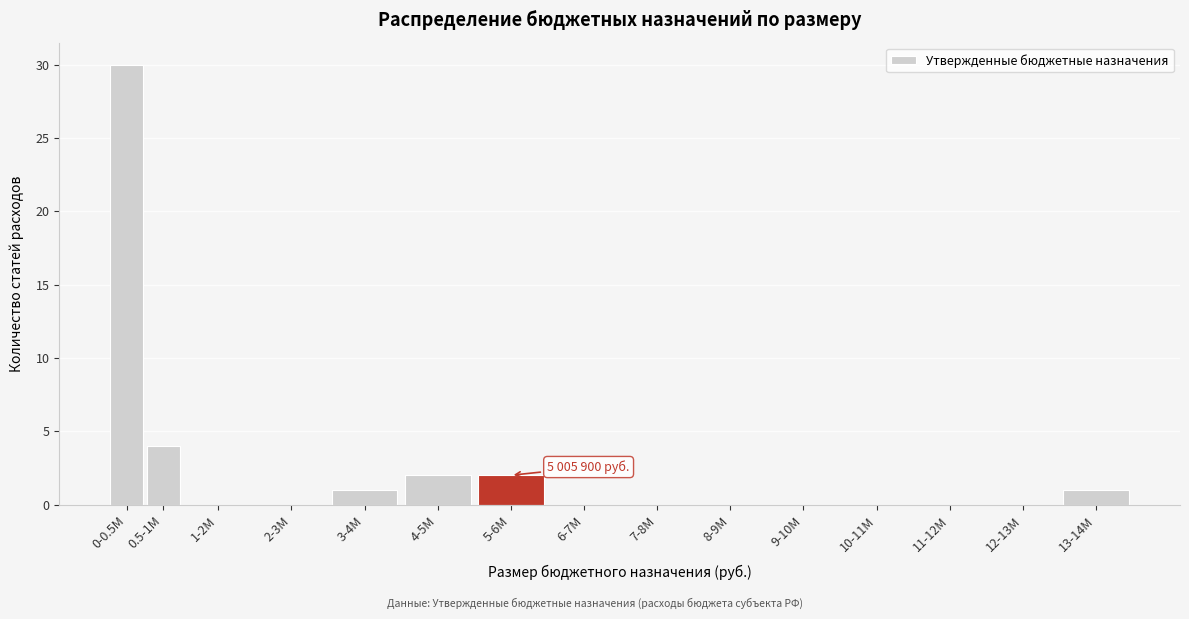

Reading right to left, transcribe all the data shown in this chart.

13-14M=1	12-13M=0	11-12M=0	10-11M=0	9-10M=0	8-9M=0	7-8M=0	6-7M=0	5-6M=2	4-5M=2	3-4M=1	2-3M=0	1-2M=0	0.5-1M=4	0-0.5M=30